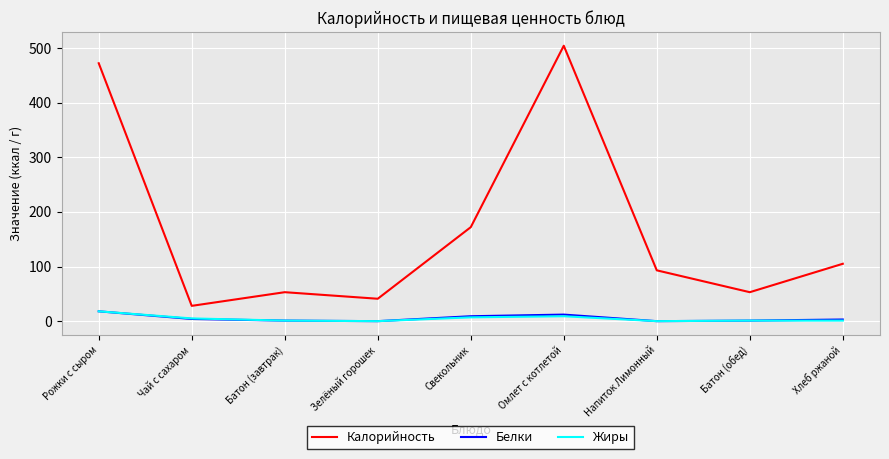

Which series changed the most between Омлет с котлетой and Напиток Лимонный?

Калорийность